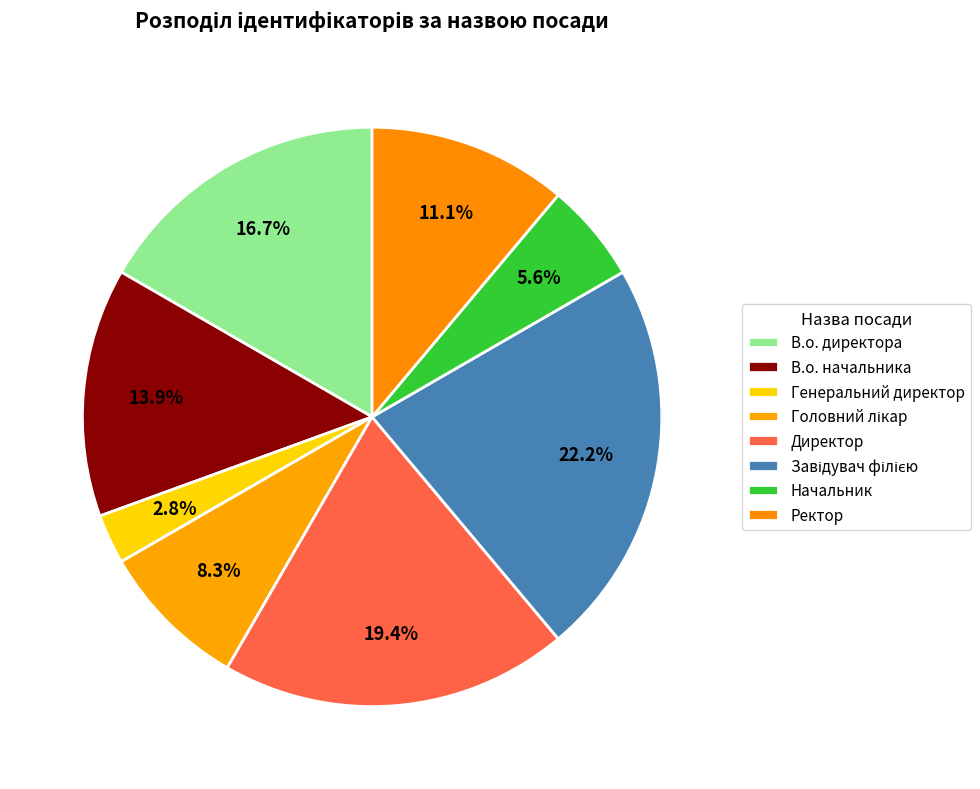

To the nearest percent, what percentage of the pie is В.о. начальника?

14%